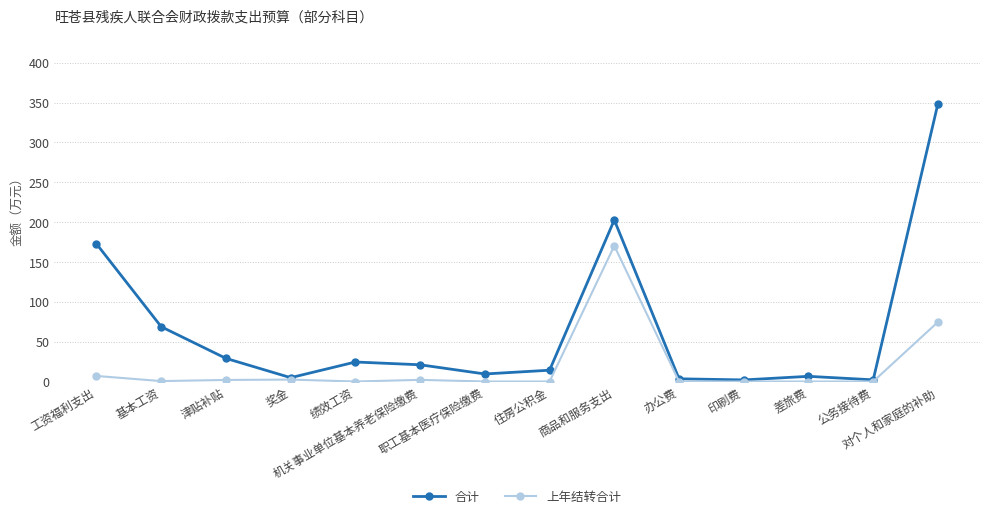

True or false: 上年结转合计 has more than 0 points higher than both neighbors.

True